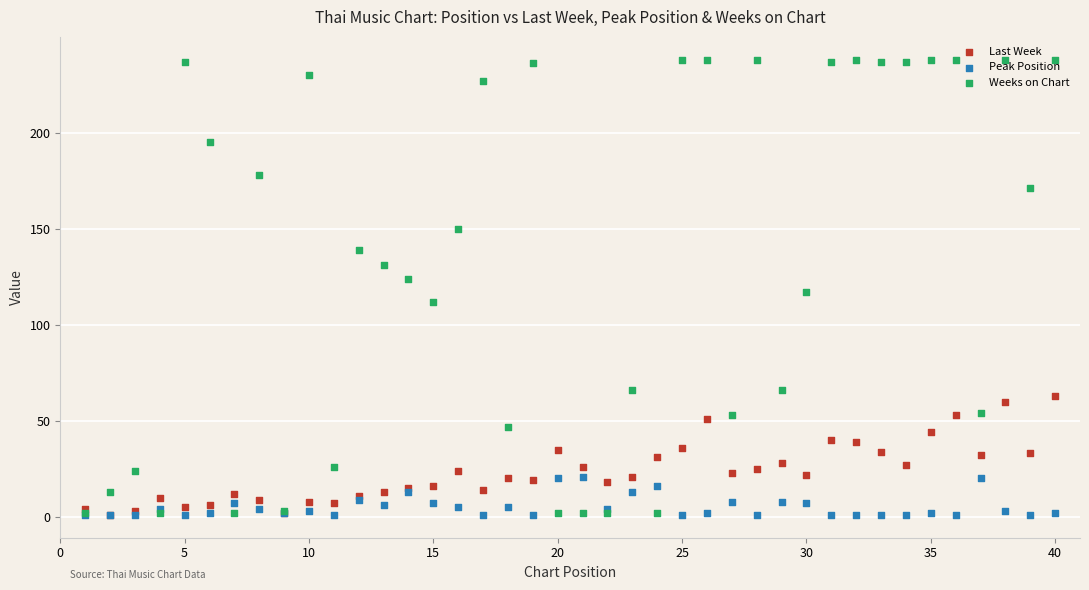

Which series has the largest total across all categories?

Weeks on Chart